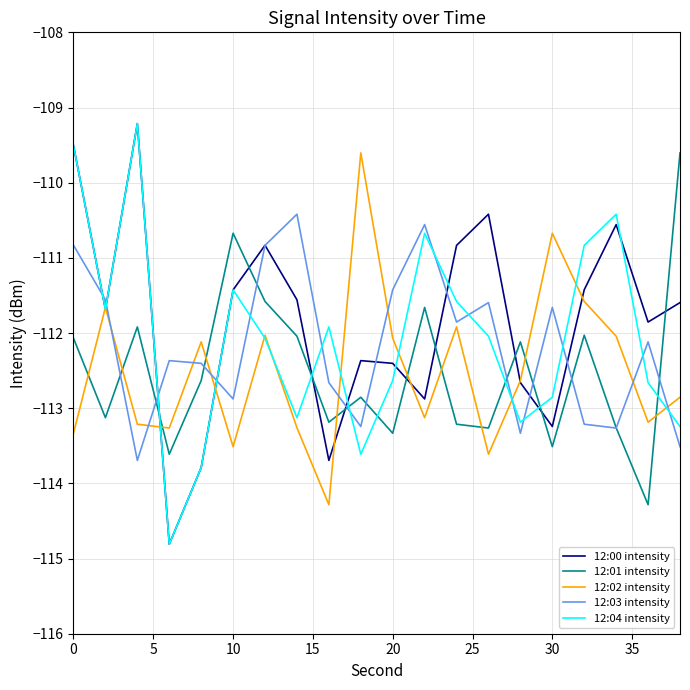

What is the lowest value of the 12:01 intensity series?

-114.3